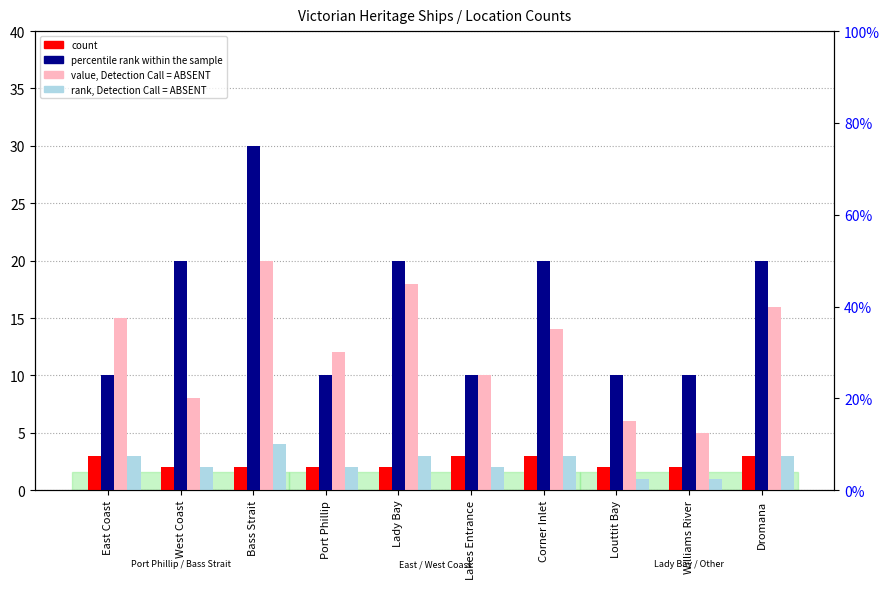

How many data points in count are above 2?

4